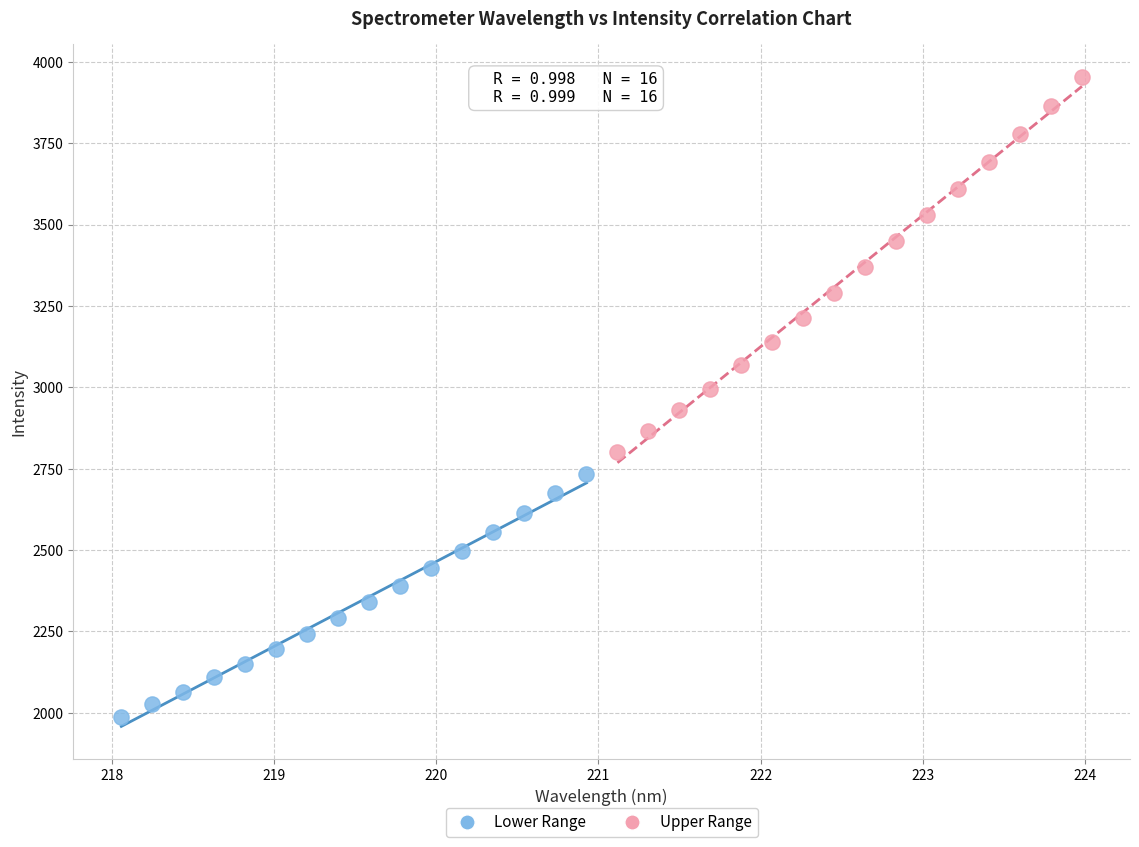

Which series reaches the minimum Y coordinate?

Lower Range